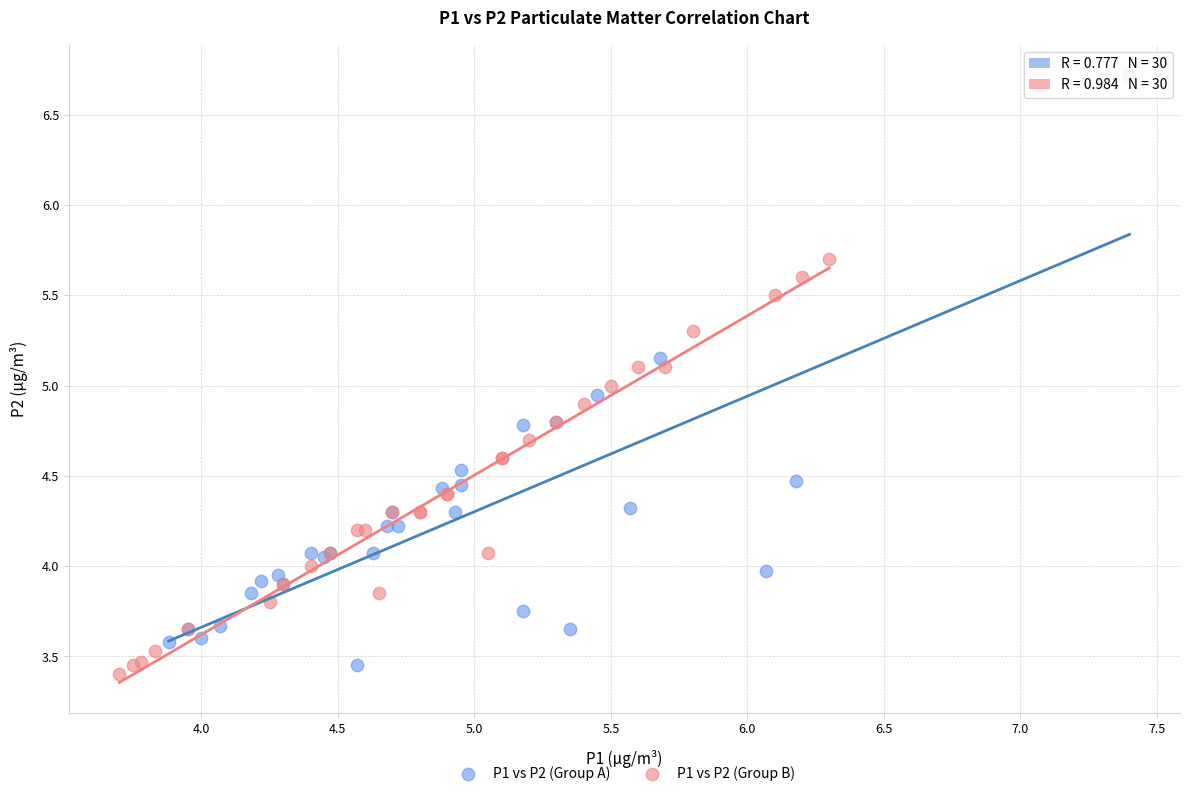

What are all the series names shown in the legend?

P1 vs P2 (Group A), P1 vs P2 (Group B)